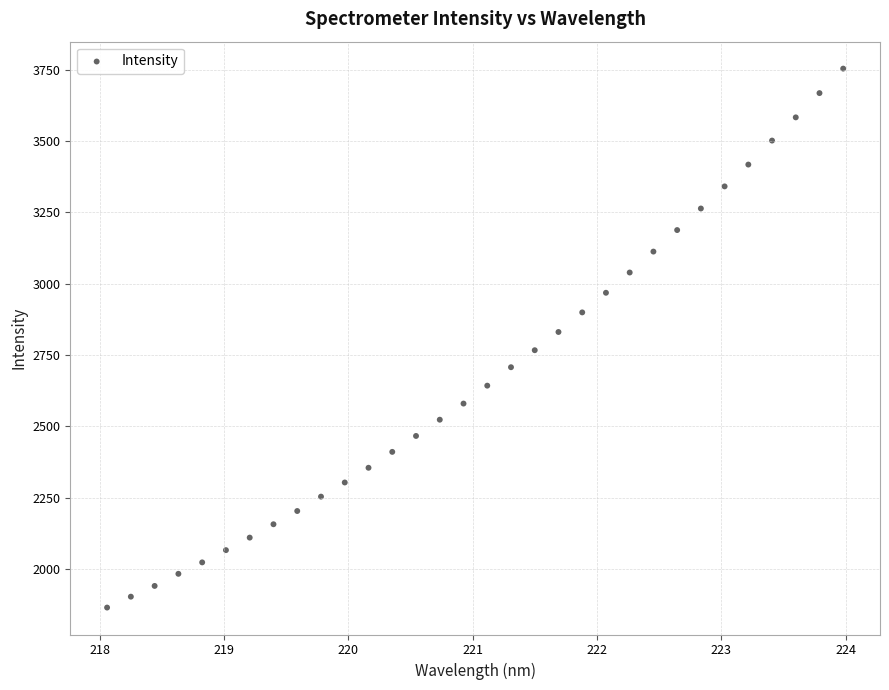

What is the range of X values (max minus min)?

5.9